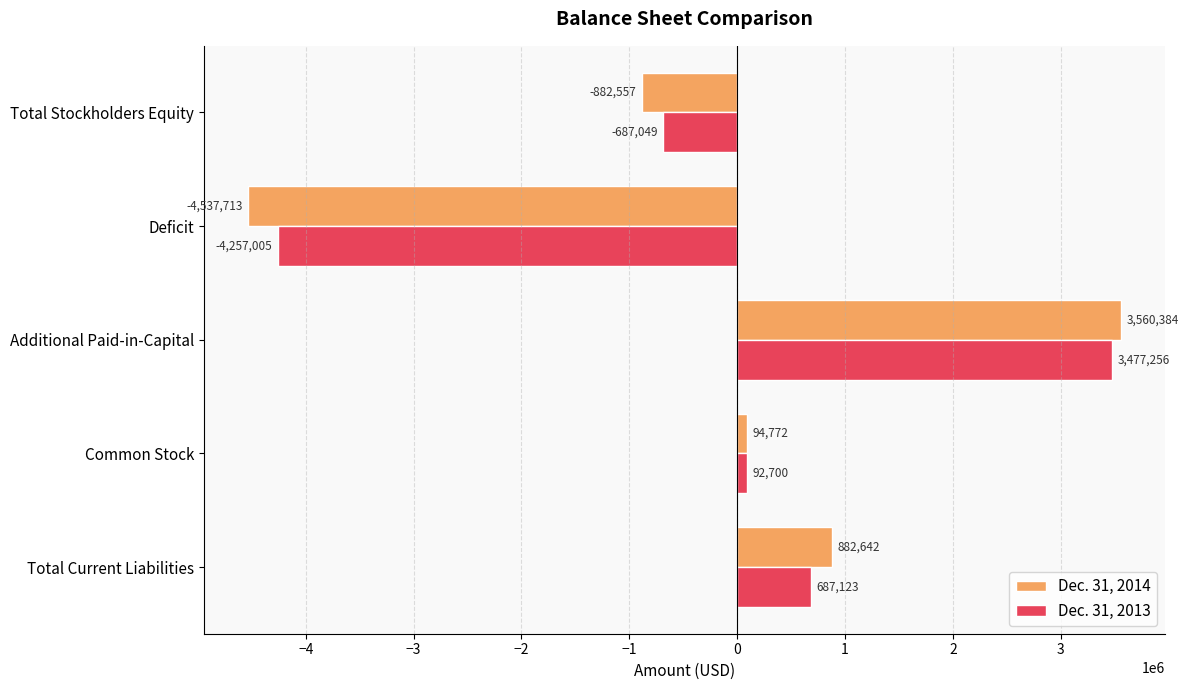

What is the lowest value of the Dec. 31, 2013 series?

-4257005